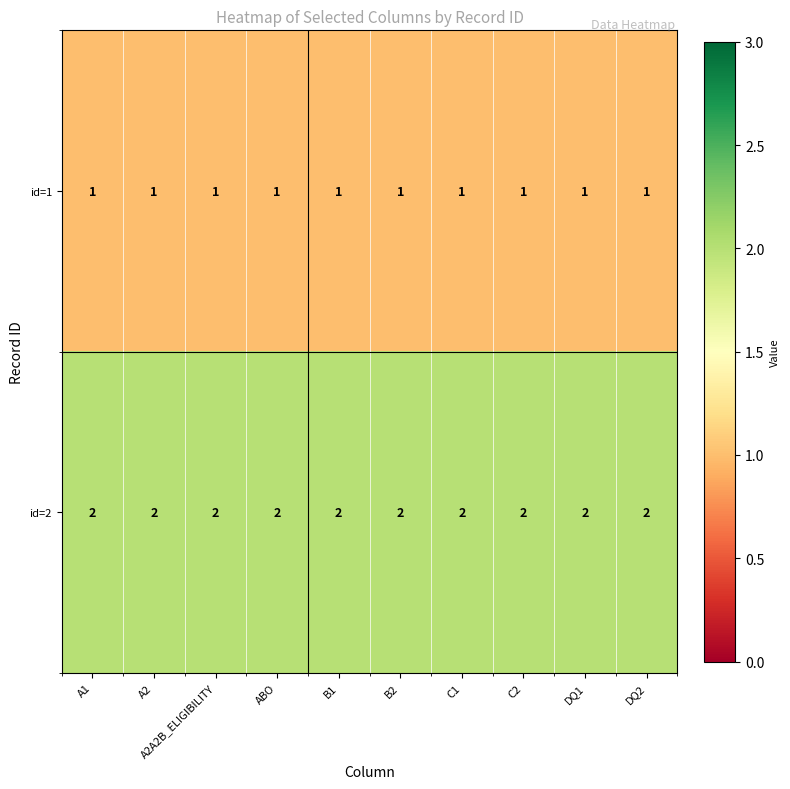

What is the minimum value shown in the chart?

1